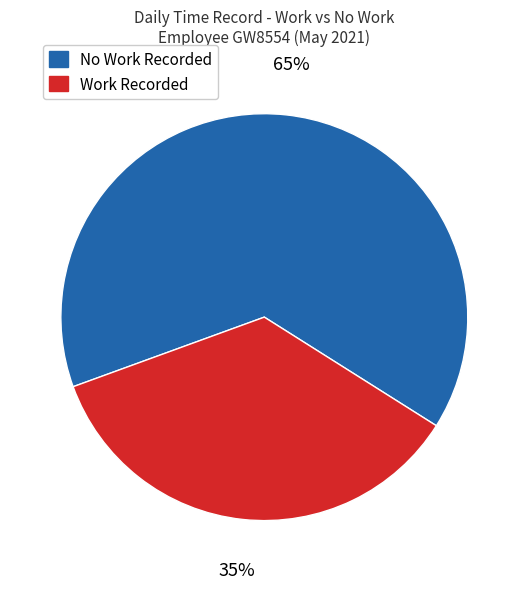

To the nearest percent, what is the average slice percentage?

50%